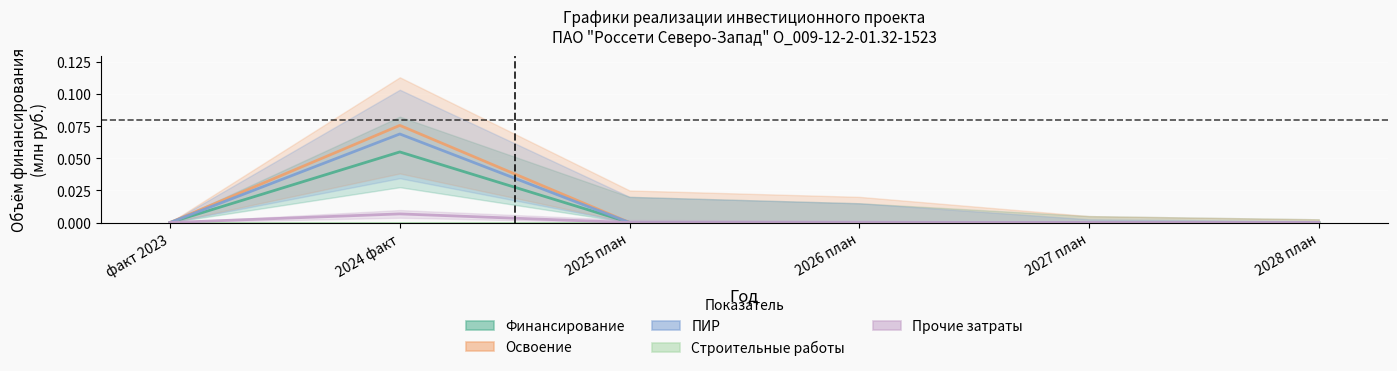

What is the spread (max minus min) of values at 2024 факт?

0.1